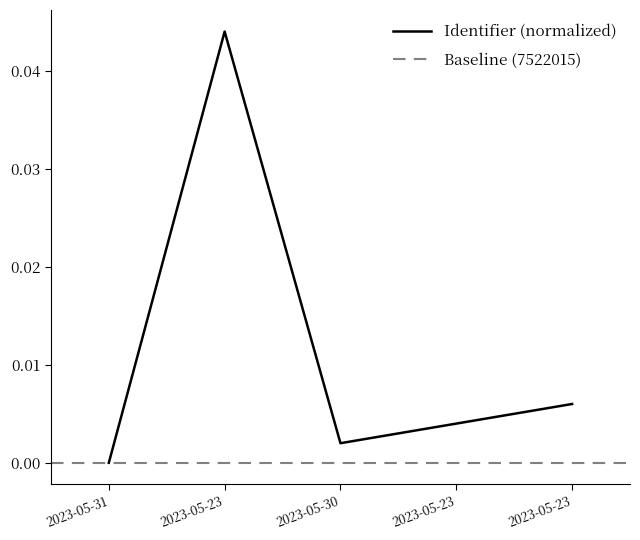

What is the label of the 3rd point from the right?

2023-05-30